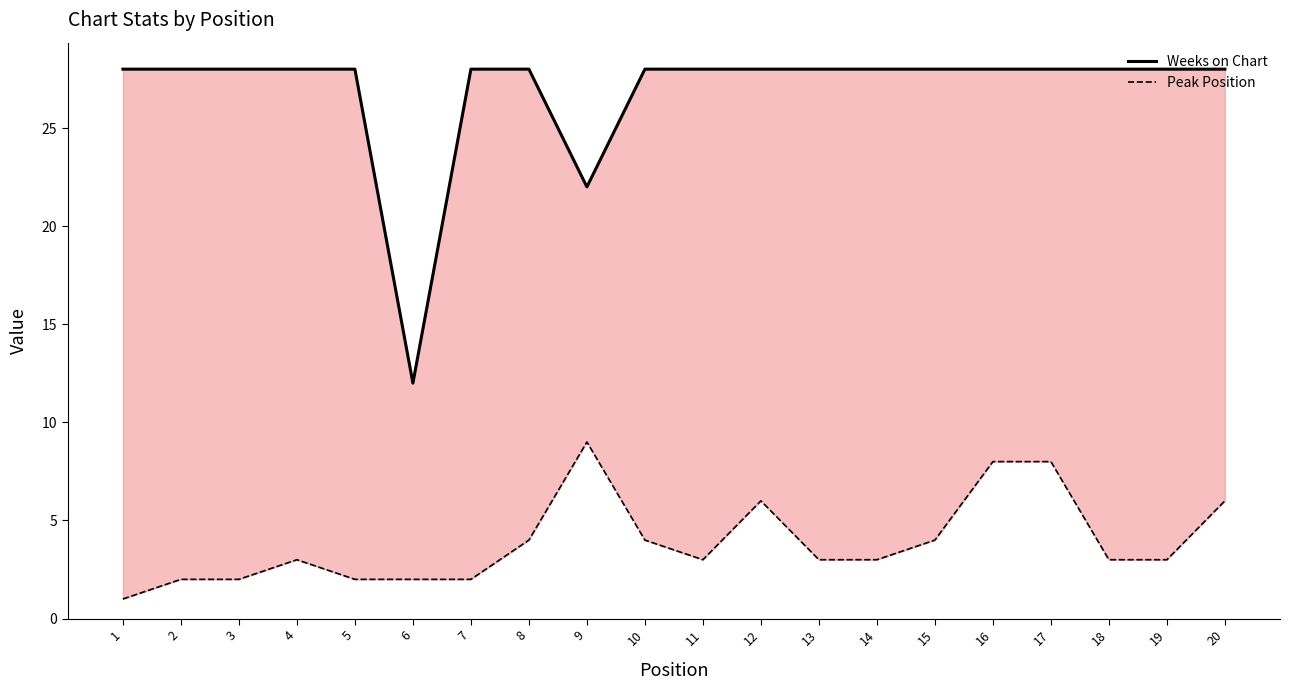

Reading left to right, transcribe all the data shown in this chart.

Weeks on Chart: 1=28	2=28	3=28	4=28	5=28	6=12	7=28	8=28	9=22	10=28	11=28	12=28	13=28	14=28	15=28	16=28	17=28	18=28	19=28	20=28
Peak Position: 1=1	2=2	3=2	4=3	5=2	6=2	7=2	8=4	9=9	10=4	11=3	12=6	13=3	14=3	15=4	16=8	17=8	18=3	19=3	20=6